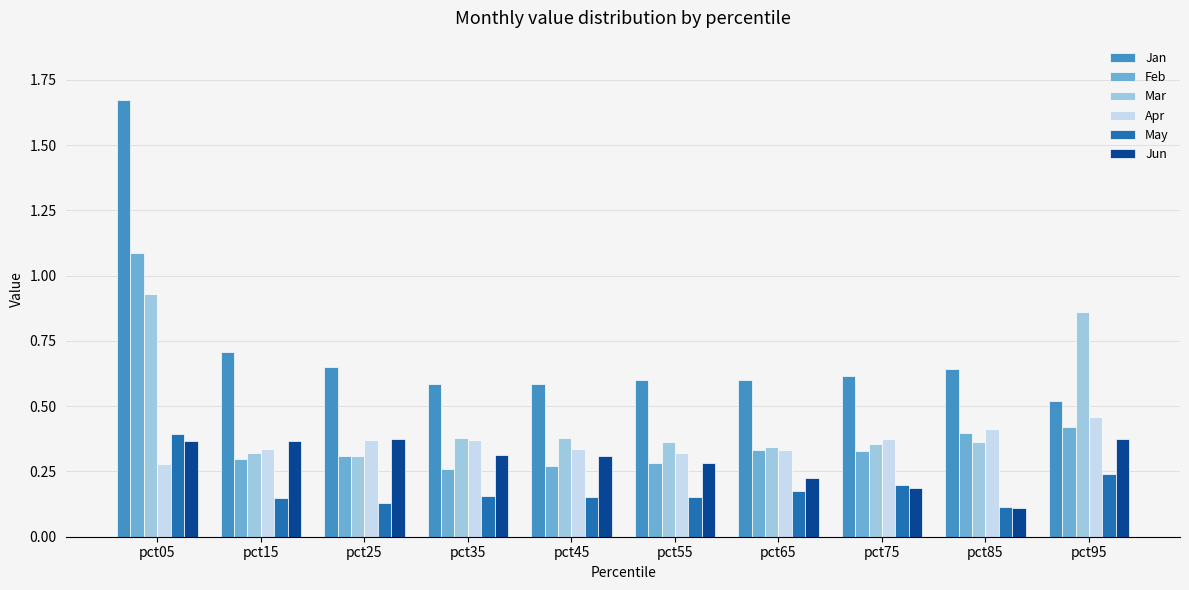

Count the Mar values in the range 0 to 1.

10